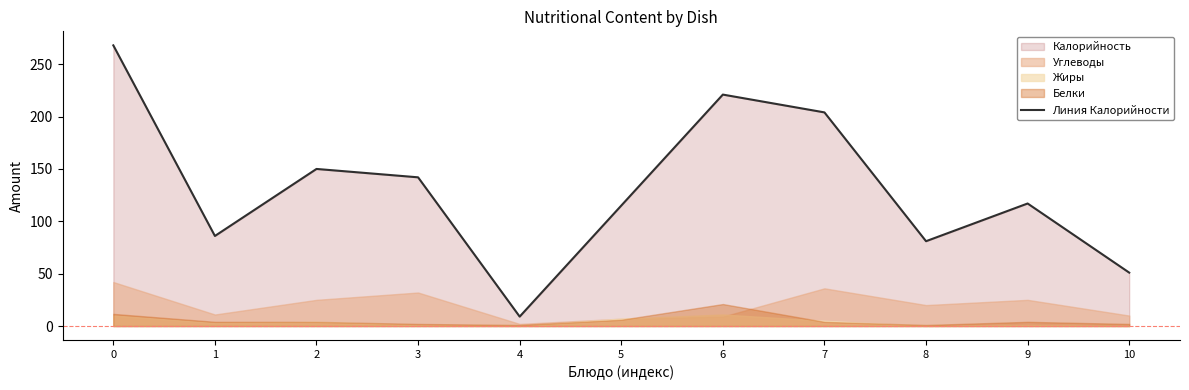

Reading left to right, what are all the values shown in this chart?

0=268	1=86	2=150	3=142	4=9	5=115	6=221	7=204	8=81	9=117	10=51